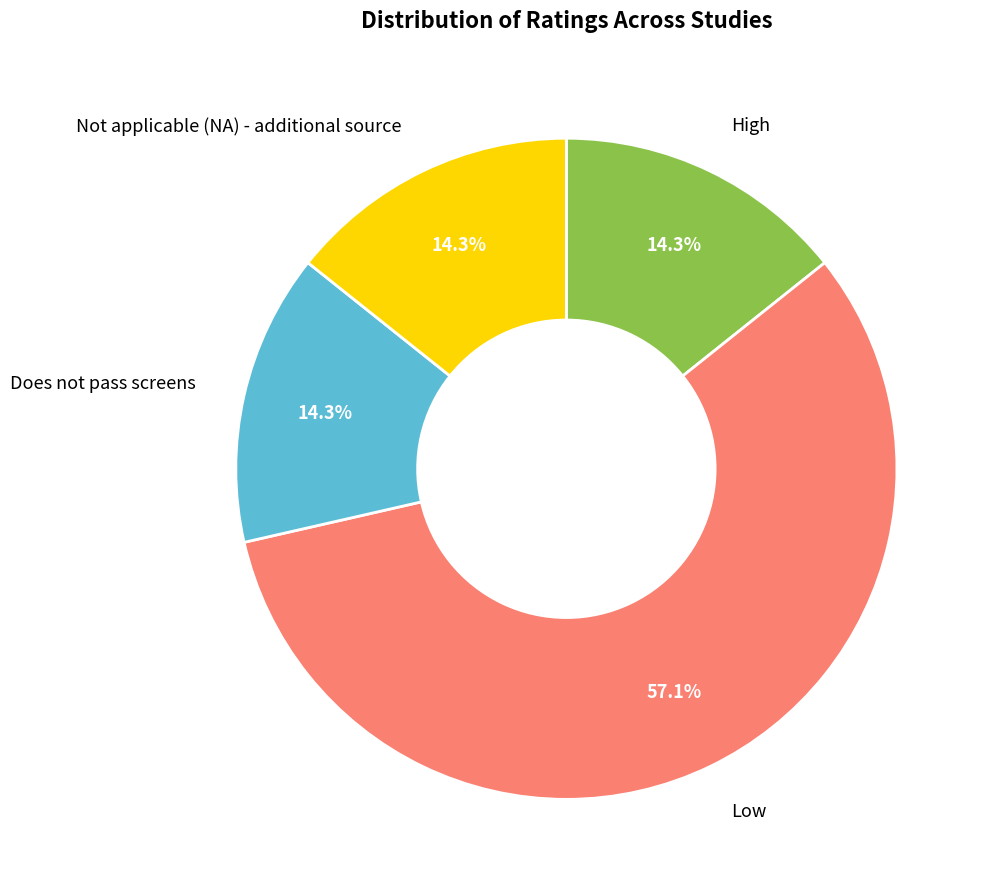

Count the number of slices in the pie.

4